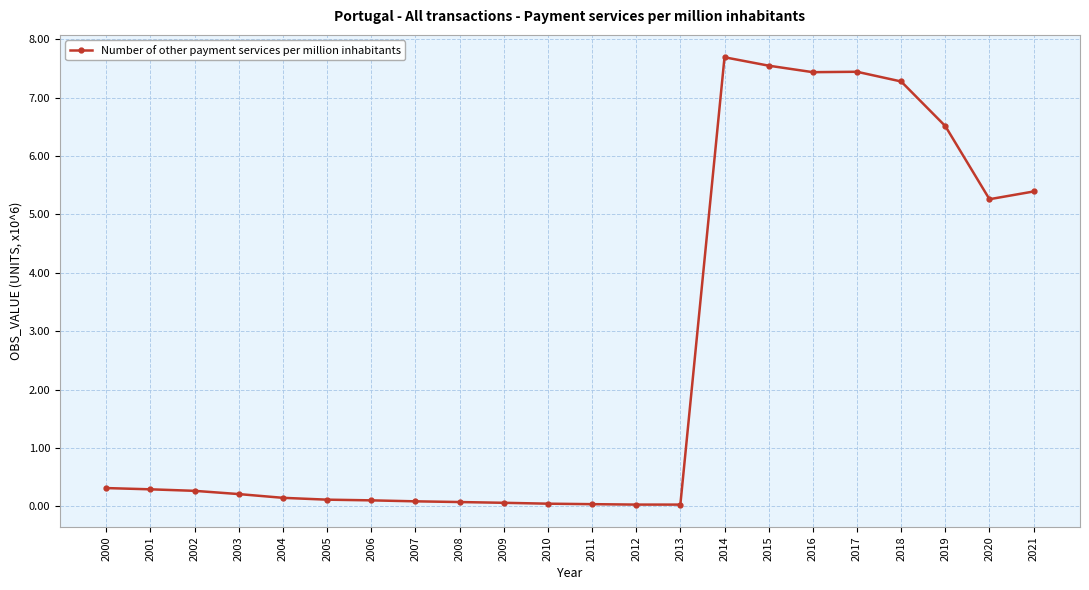

The chart shows a value of 0.0 at 2011. True or false?

True